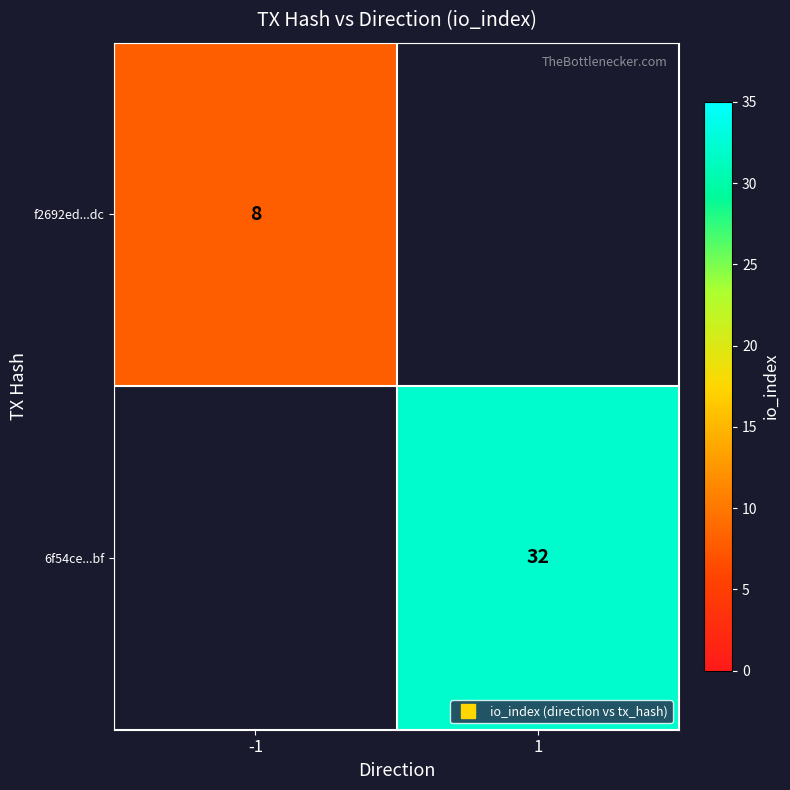

Is the value of f2692ed...dc at -1 greater than the value of 6f54ce...bf at 1?

No